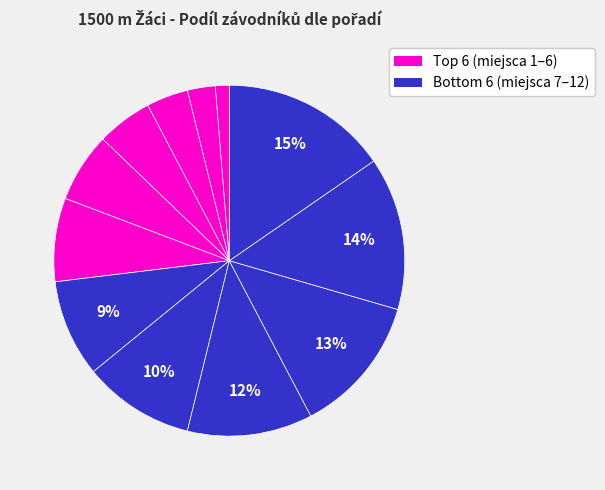

How many segments does this pie chart have?

12